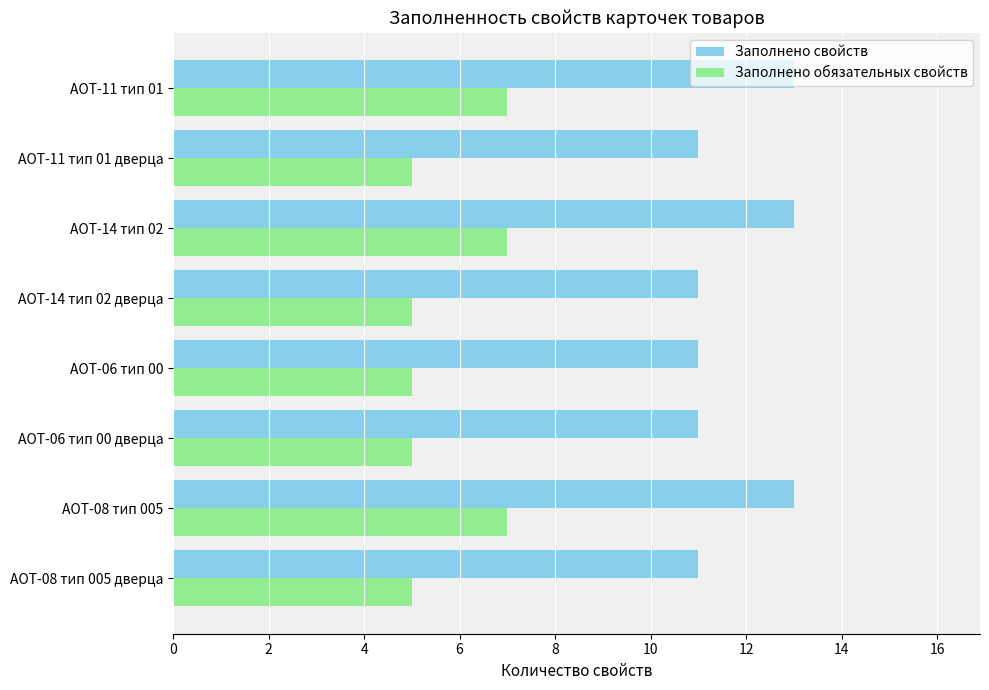

What is the difference between the highest and lowest values at АОТ-14 тип 02?

6